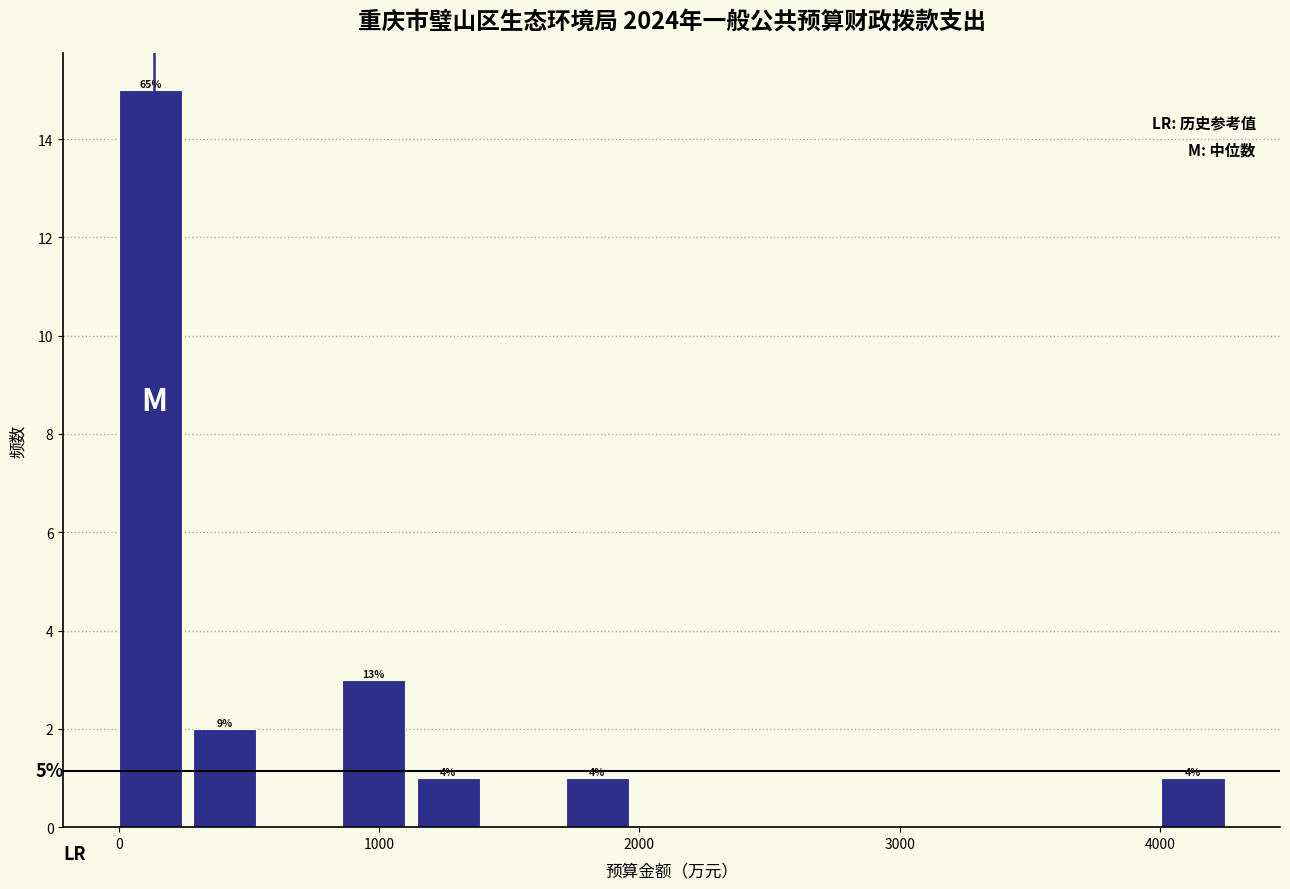

Read against the x-axis, roughly where is the centre of the tallest bar?

100